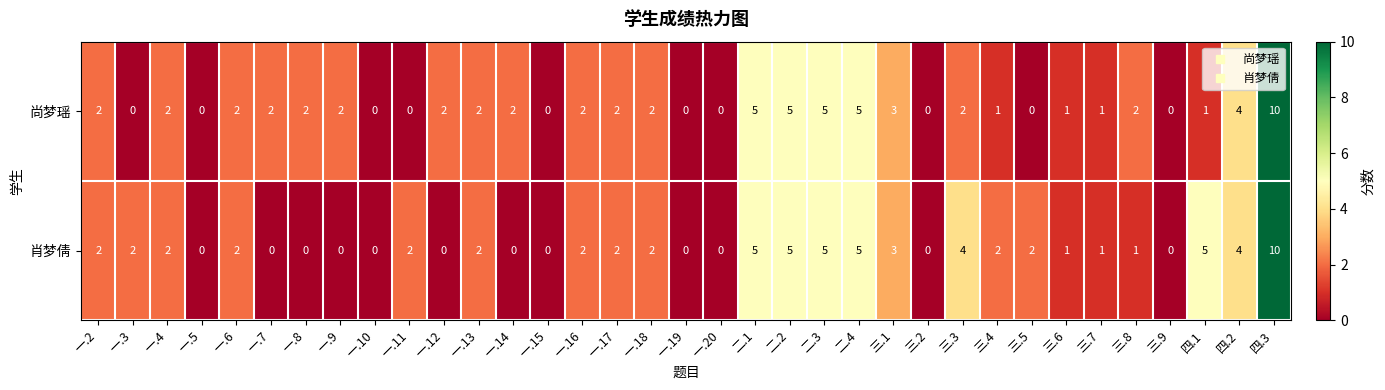

How many positive values does the 肖梦倩 series have?

23